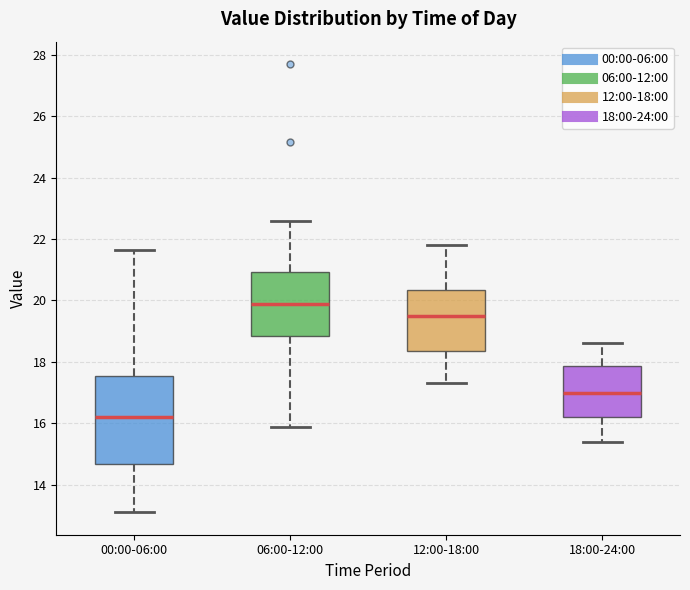

Which box is the tallest, from its lower edge to its upper edge?

00:00-06:00